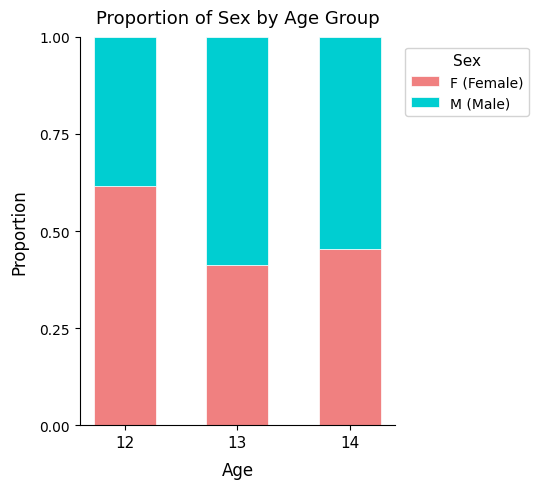

Is it true that F (Female) equals 0.6 at 13?

False